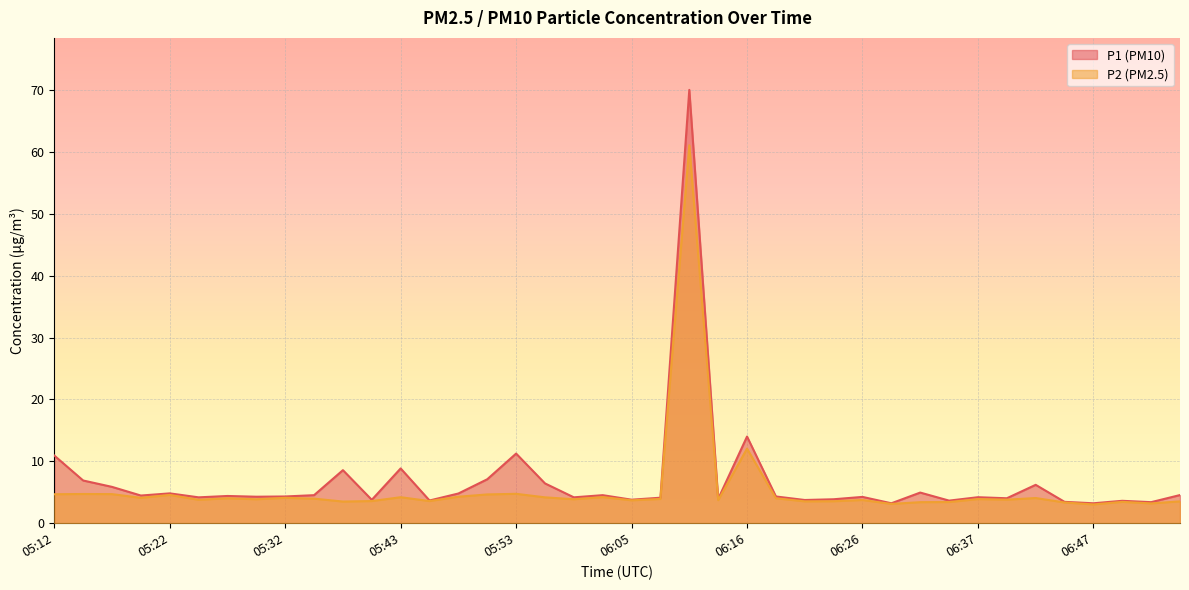

True or false: P1 and P2 intersect in this chart.

False